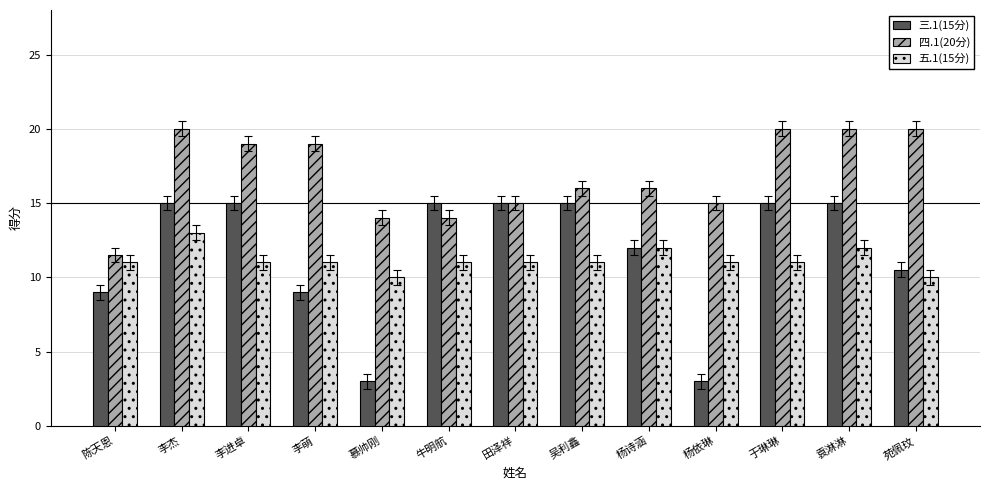

Does the chart contain stacked bars?

No